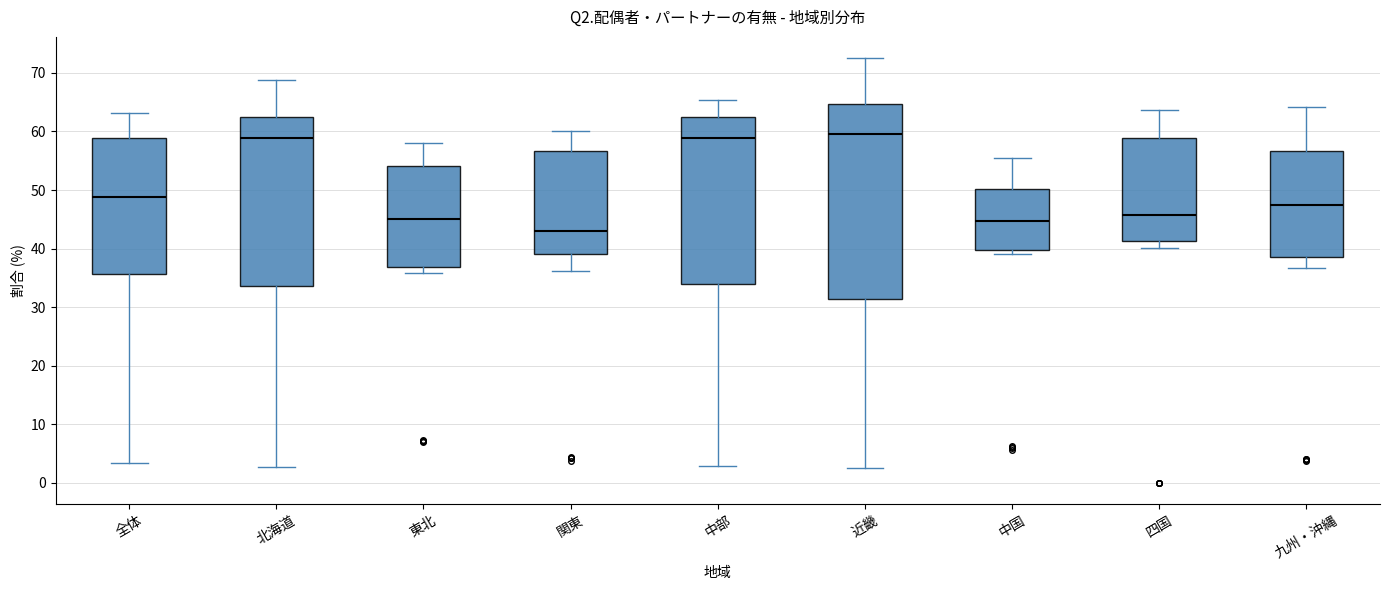

Which box's median line is the lowest?

関東